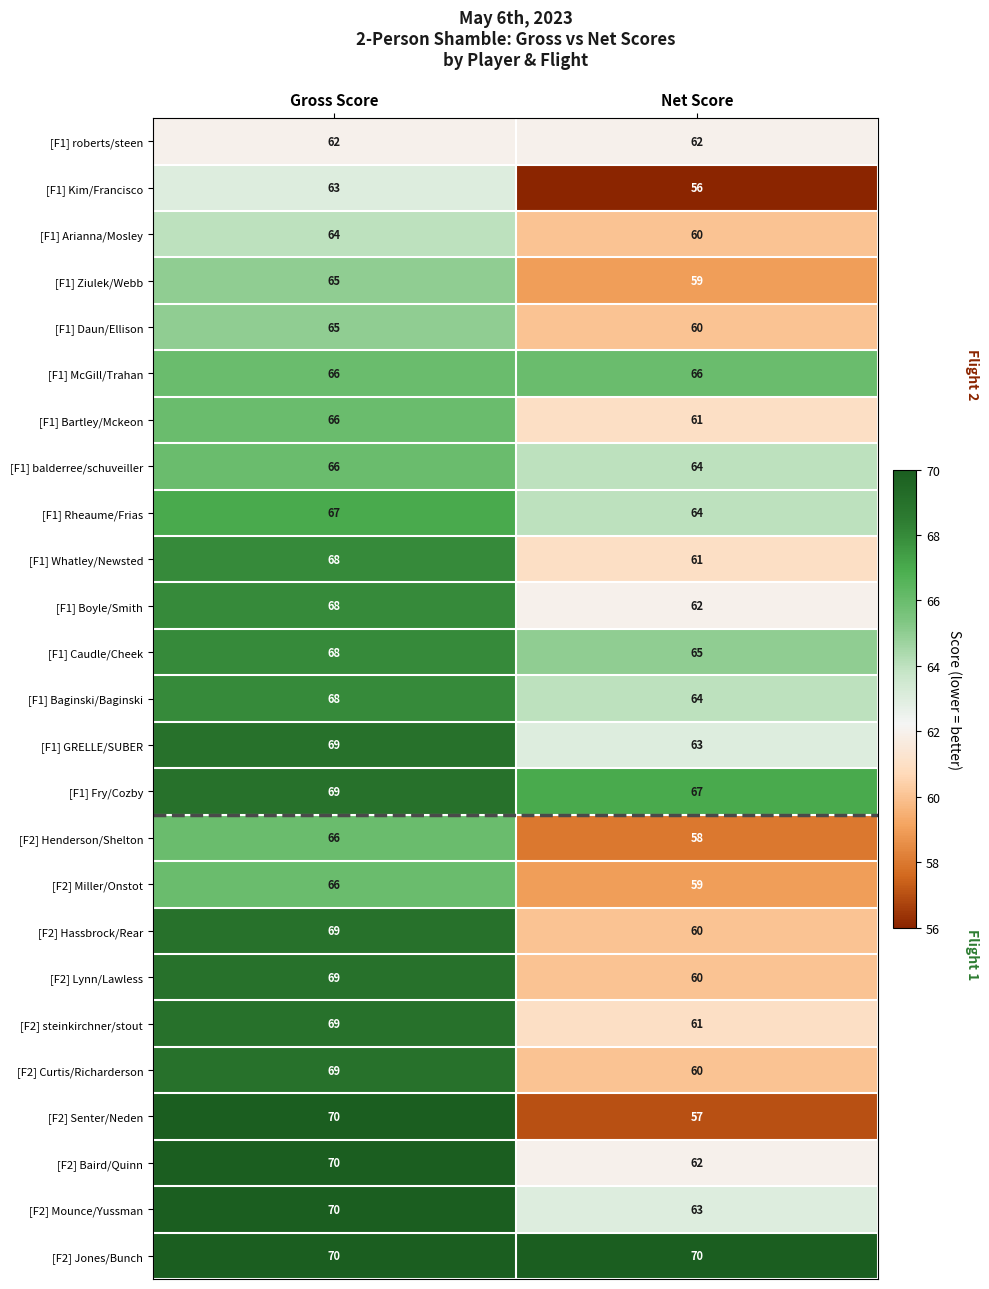

What is the difference between the [F2] Curtis/Richarderson values at Net Score and Gross Score?

9